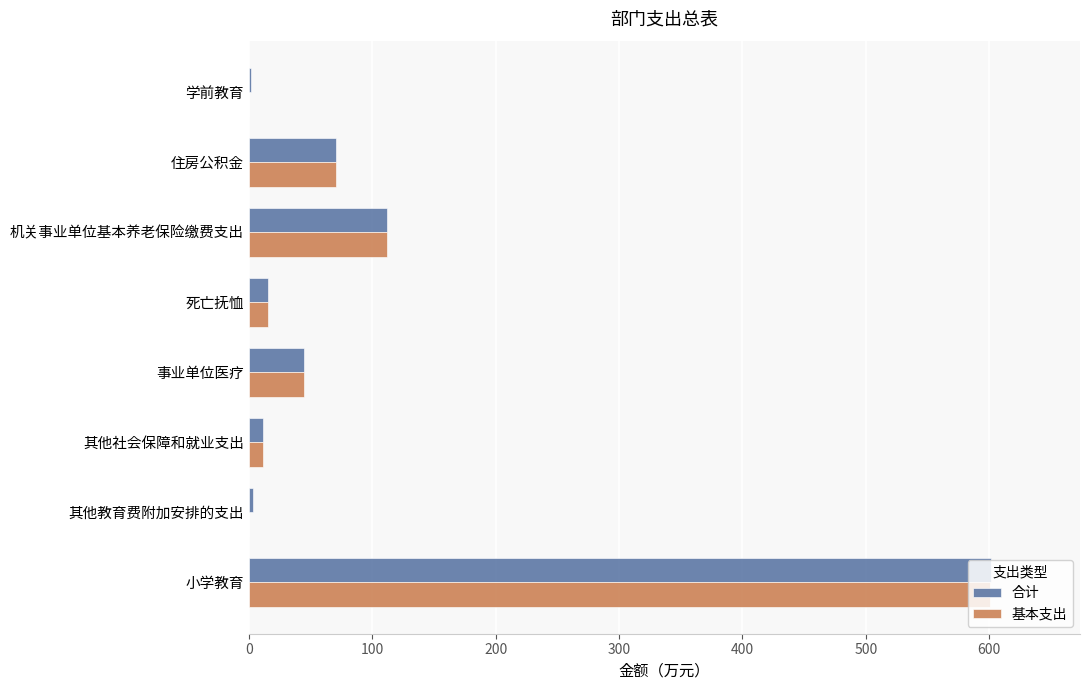

What is the highest value of the 基本支出 series?

601.0